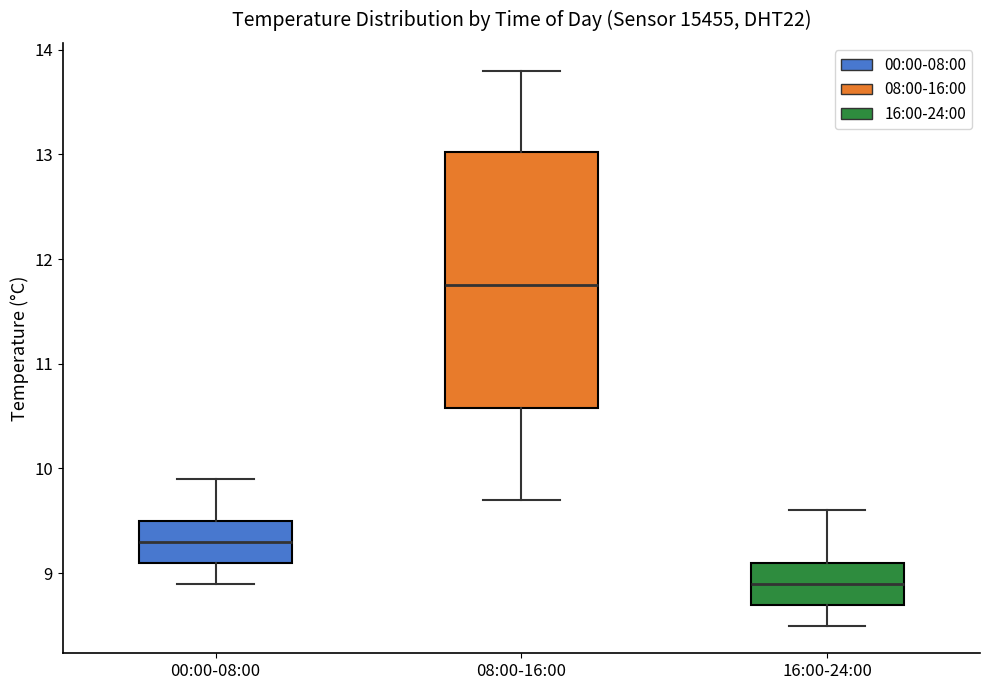

Which box has the highest median line?

08:00-16:00